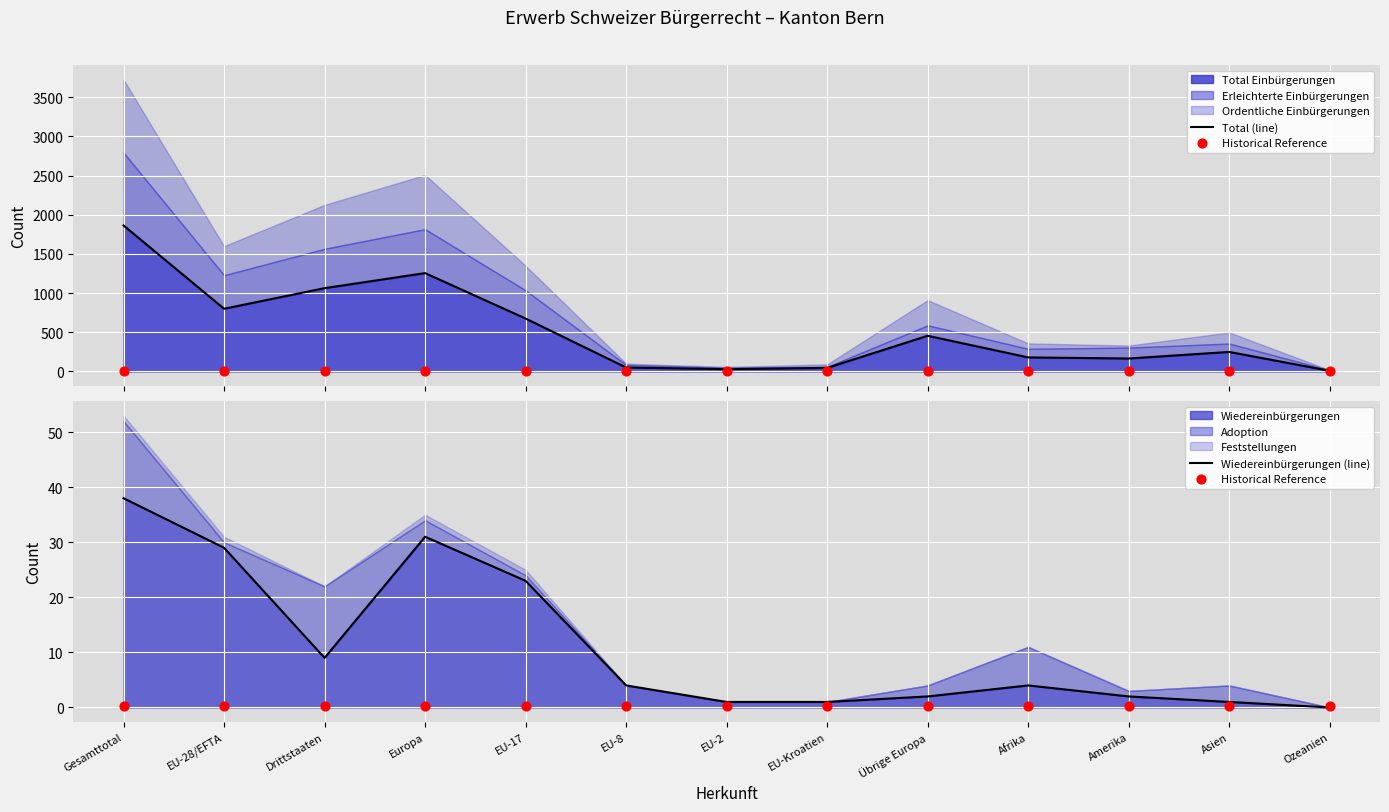

What is the total value across all series at EU-8?

54.3